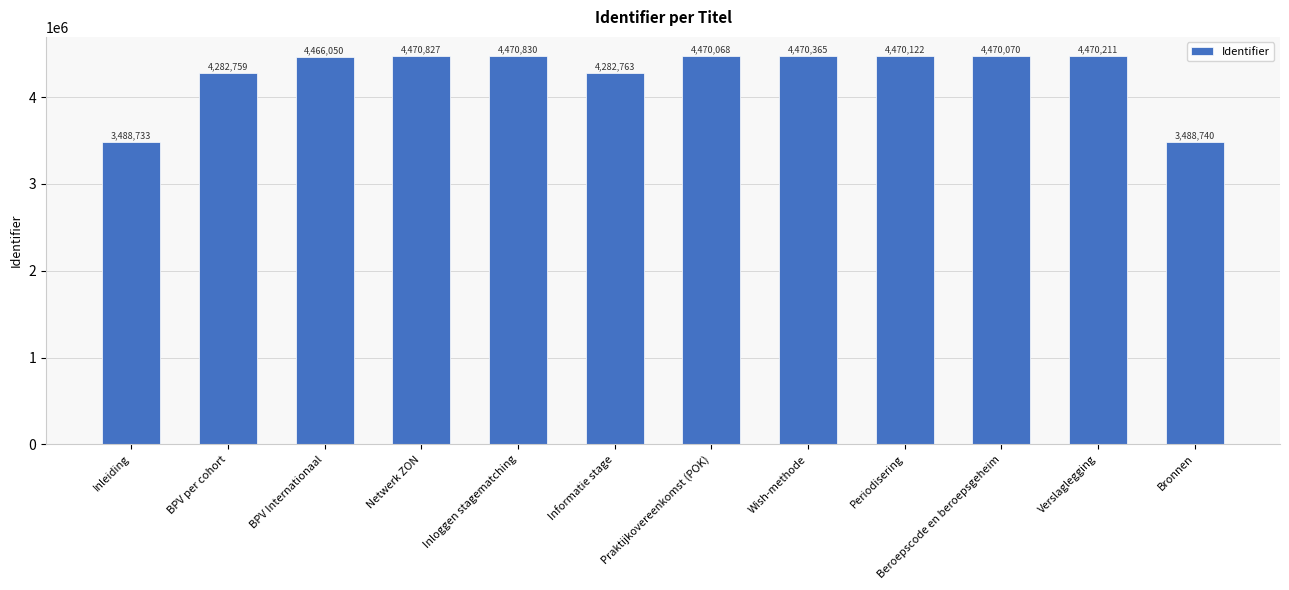

How many bars are there in total?

12